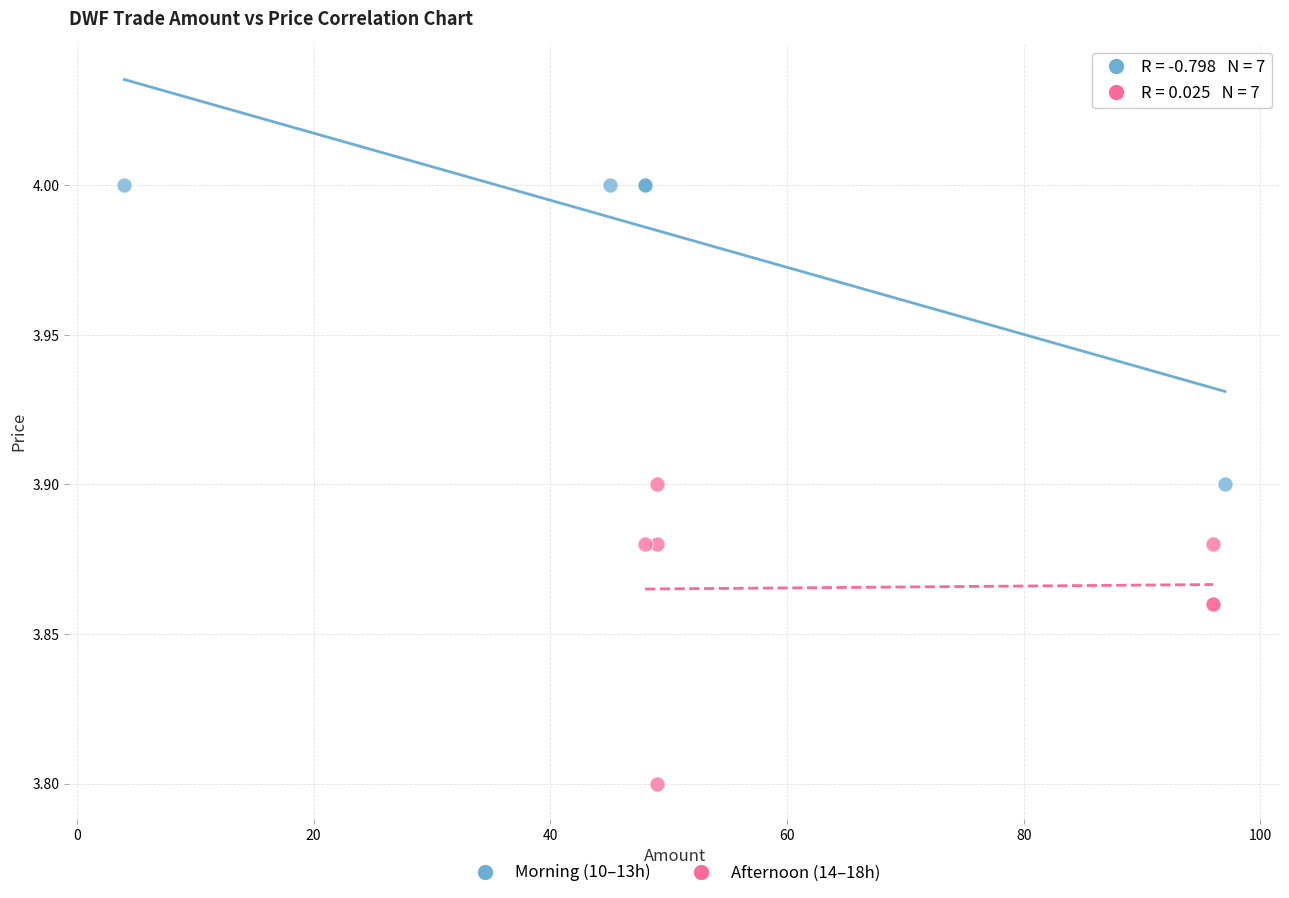

Which series reaches the minimum Y coordinate?

Afternoon (14–18h)